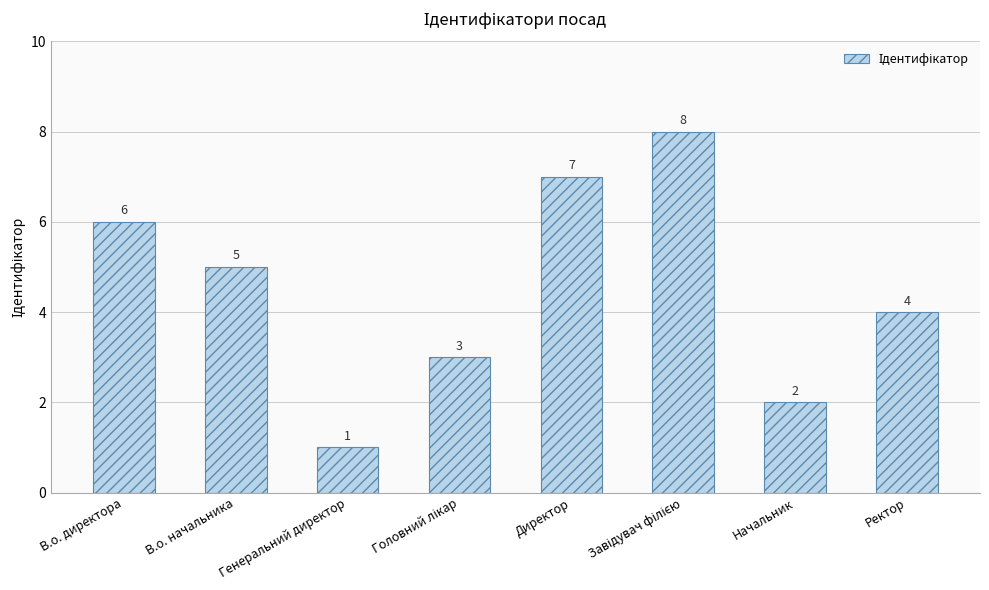

What is the value of the 7th bar from the left?

2